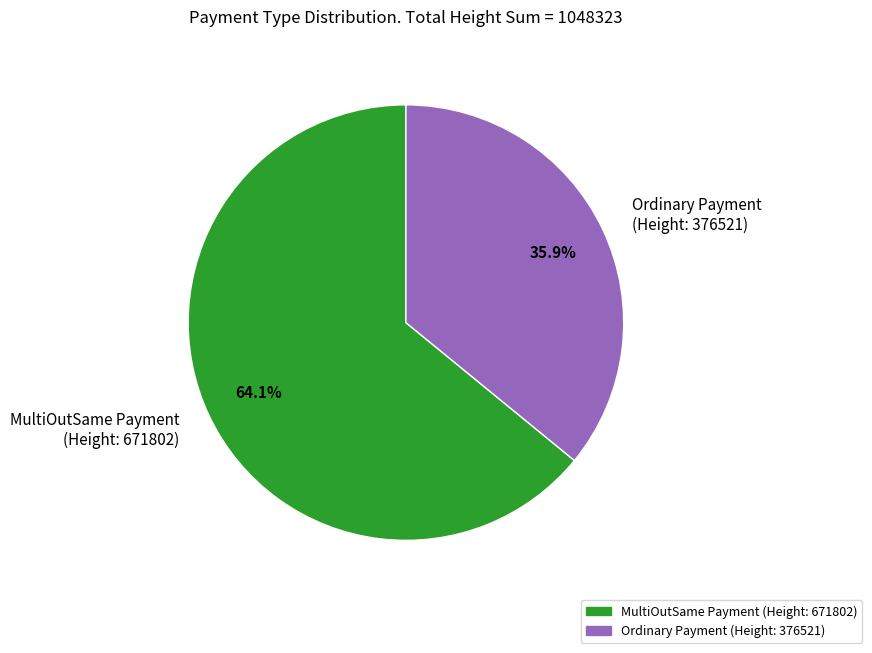

Rank the categories by value from highest to lowest.

MultiOutSame Payment (Height: 671802), Ordinary Payment (Height: 376521)